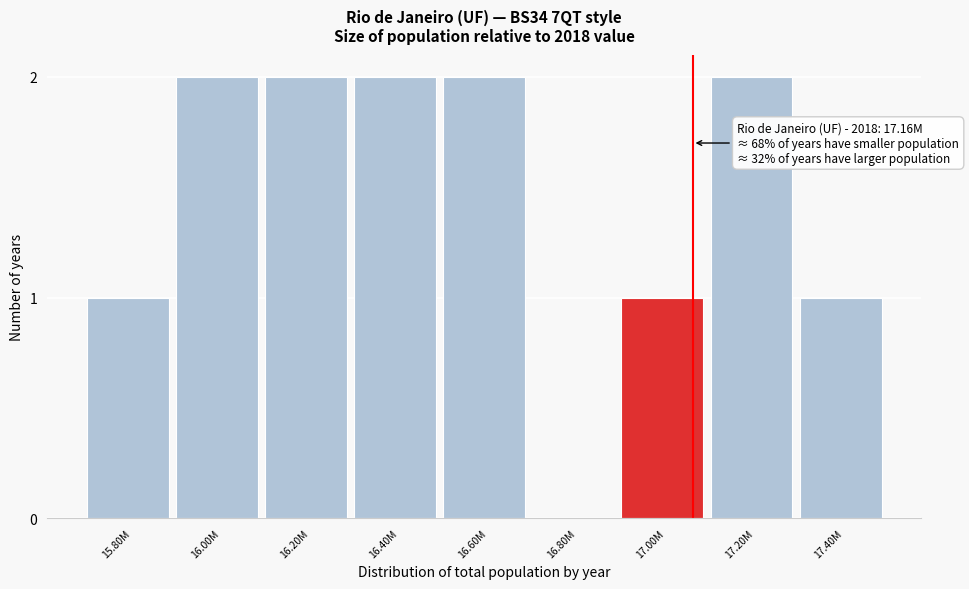

Reading left to right, transcribe all the data shown in this chart.

15.80M=1	16.00M=2	16.20M=2	16.40M=2	16.60M=2	16.80M=0	17.00M=1	17.20M=2	17.40M=1